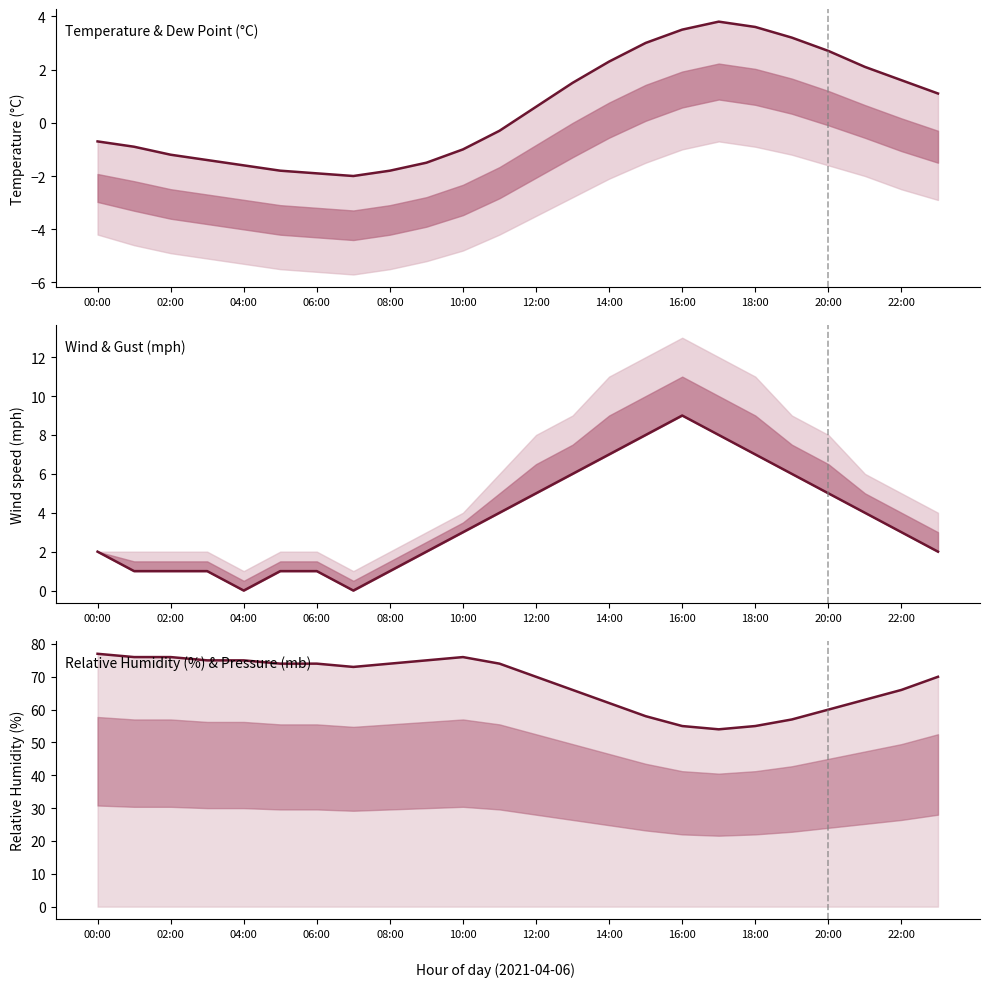

What is the difference between the second highest and second lowest values in the wind_mph series?

8.0